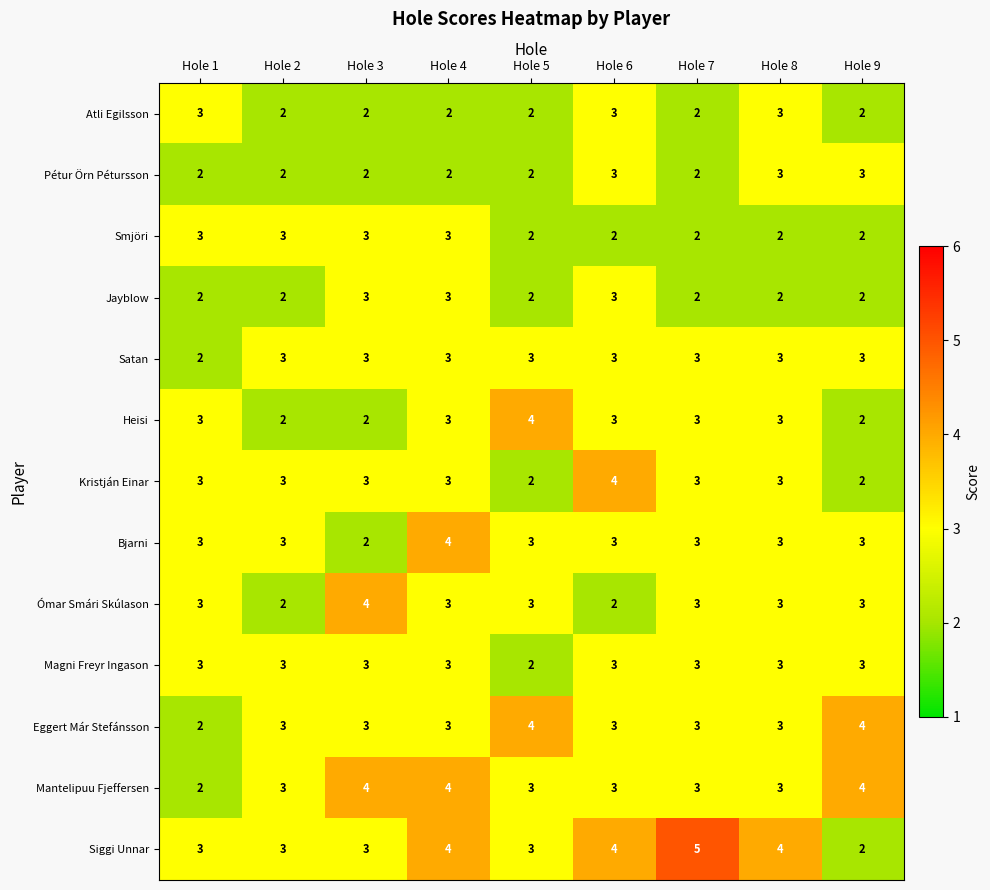

What is the sum of all Ómar Smári Skúlason values?

26